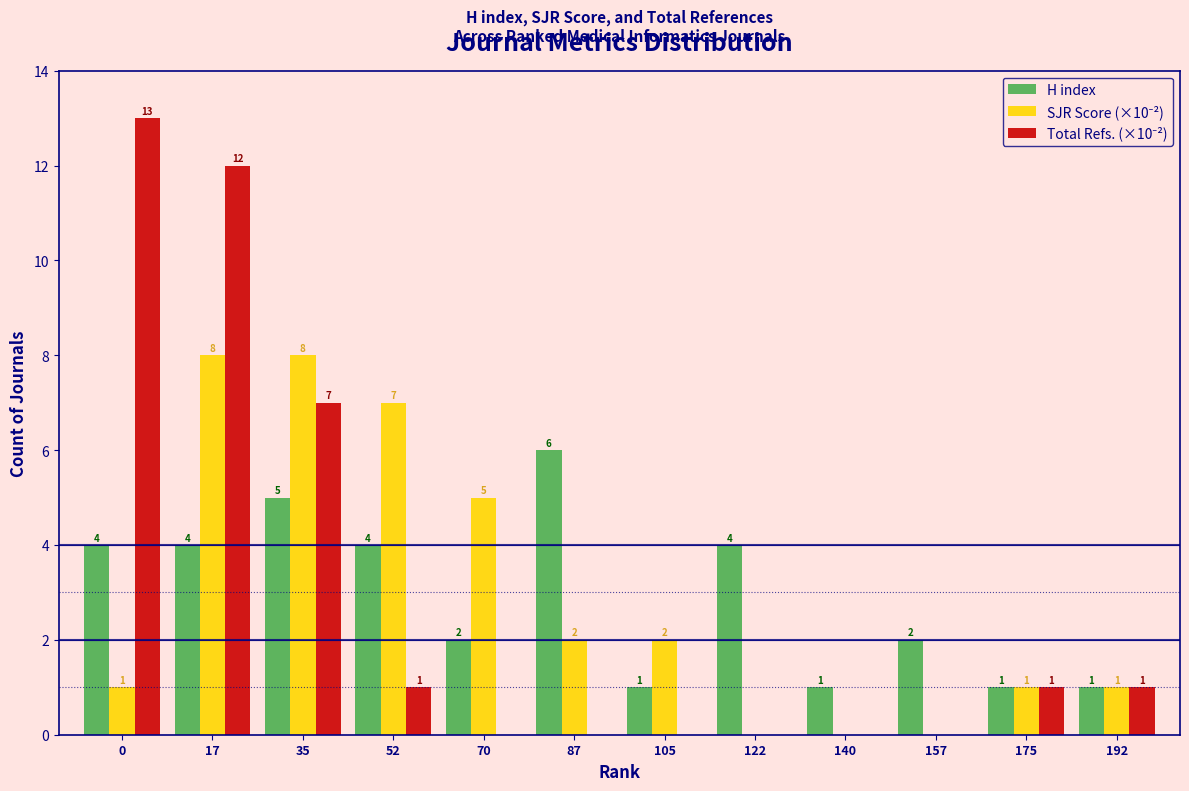

At which category is the sum across all series the highest?

17